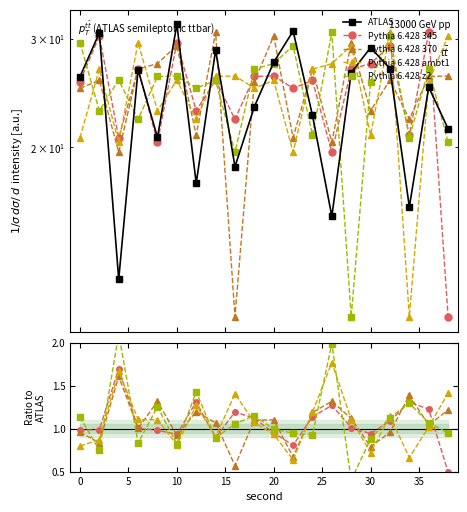

Which series has the largest total across all categories?

ATLAS